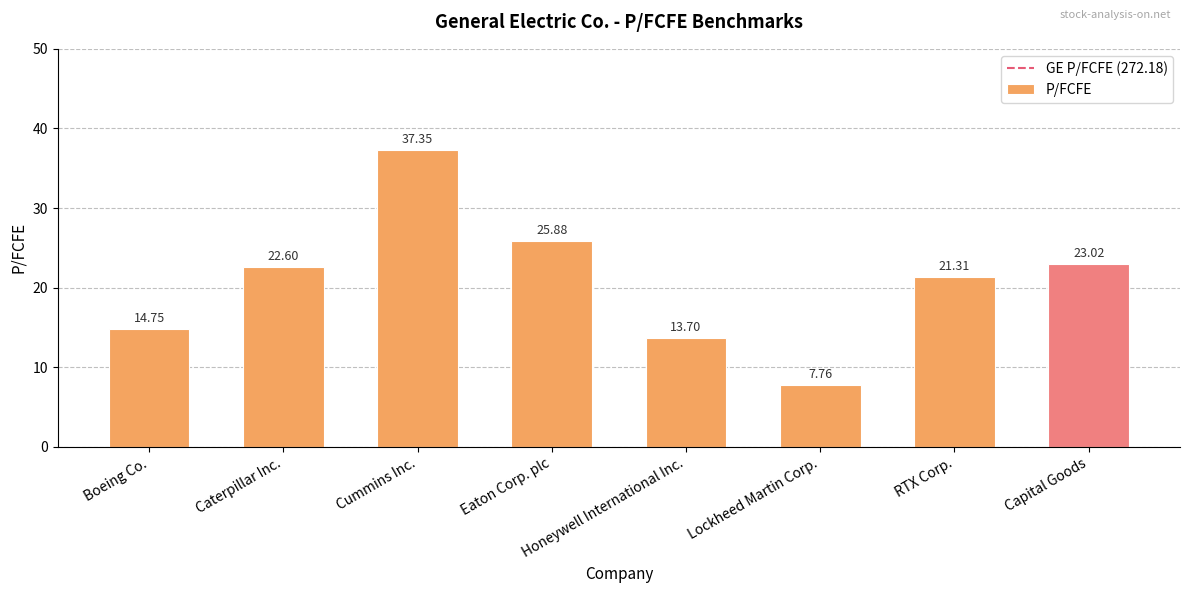

What is the difference between the maximum and minimum values?

29.6